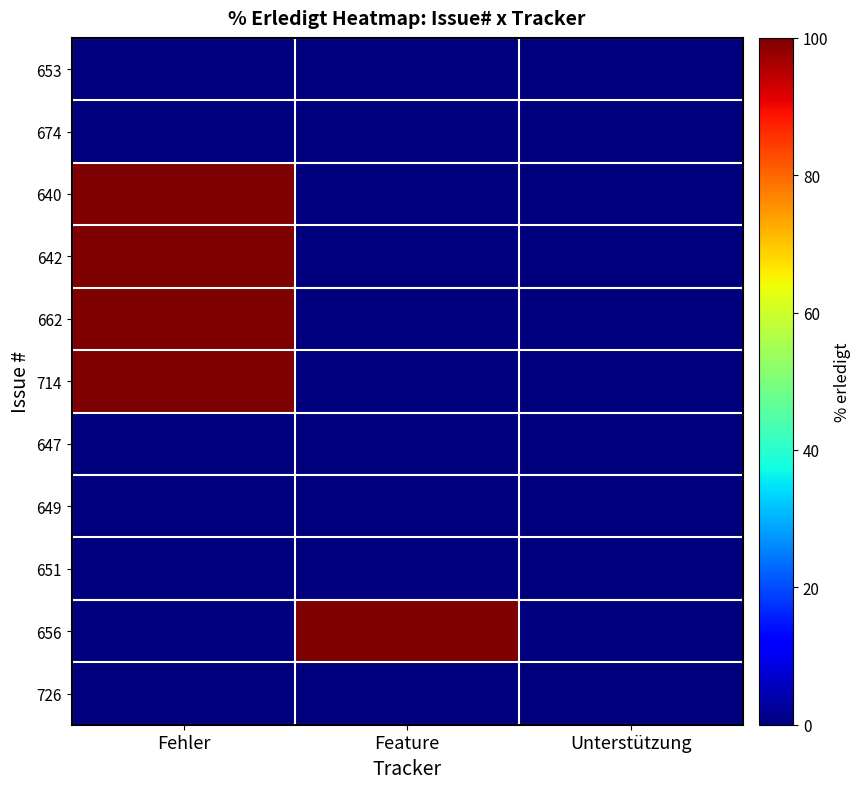

At how many categories does at least one series exceed 46?

2